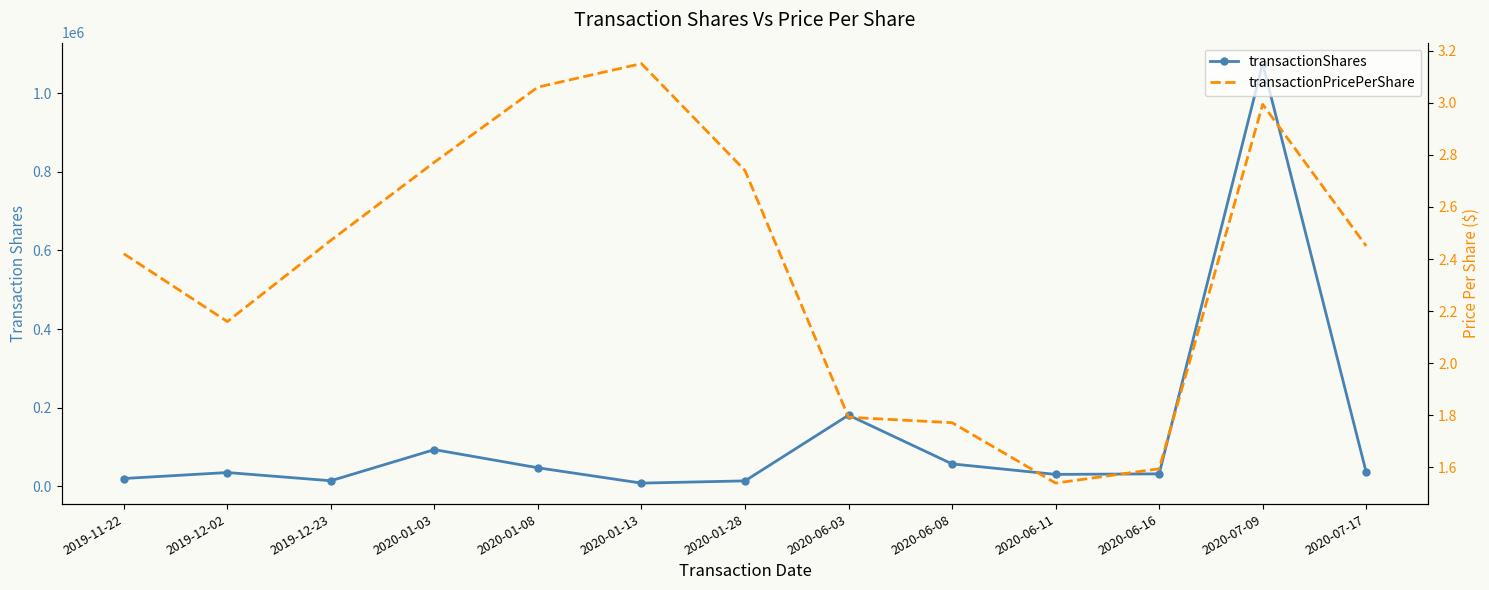

Reading left to right, list all the values displayed in this chart.

transactionShares: 19503.0	34773.0	13812.0	93050.0	46828.0	7814.0	13507.0	180784.0	56705.0	30000.0	31391.0	1075428.0	35100.0
transactionPricePerShare: 2.4	2.2	2.5	2.8	3.1	3.1	2.7	1.8	1.8	1.5	1.6	3.0	2.5